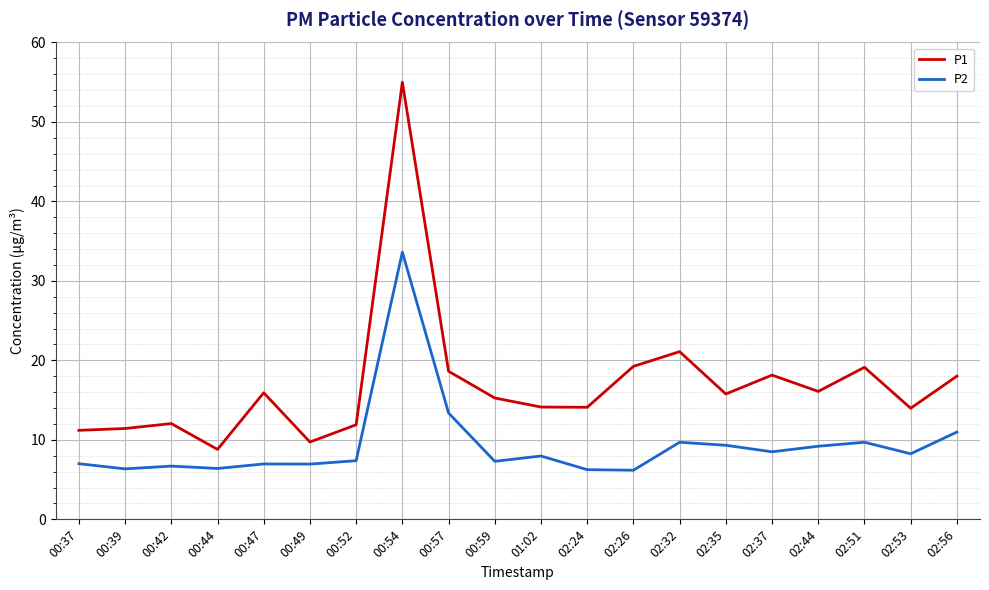

Where does the P1 series first go above 15?

00:47